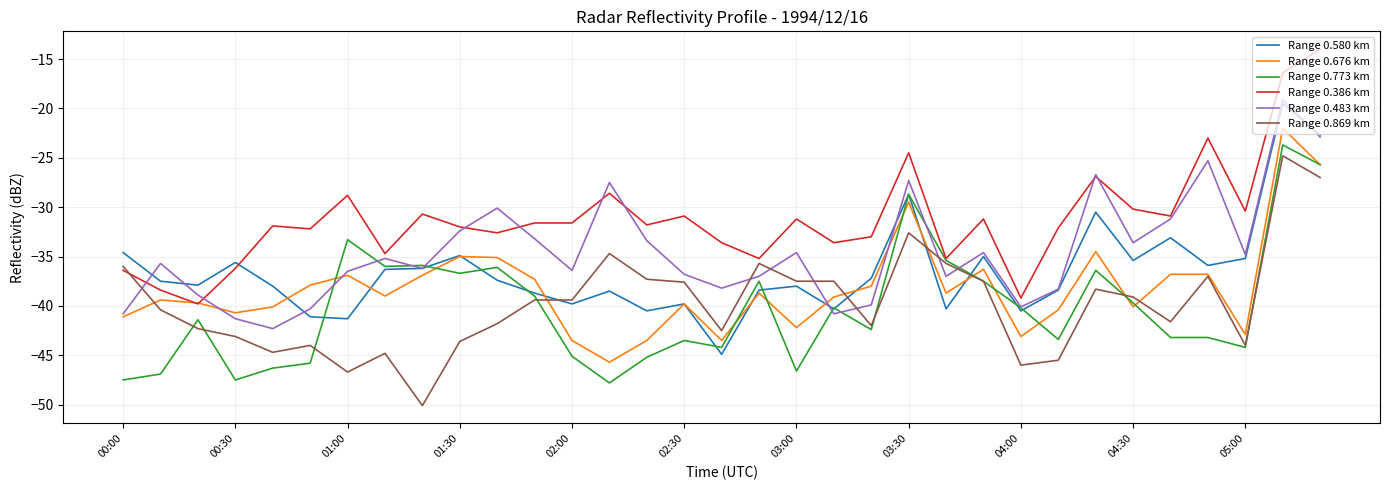

What is the lowest value of the Range 0.483 km series?

-42.3